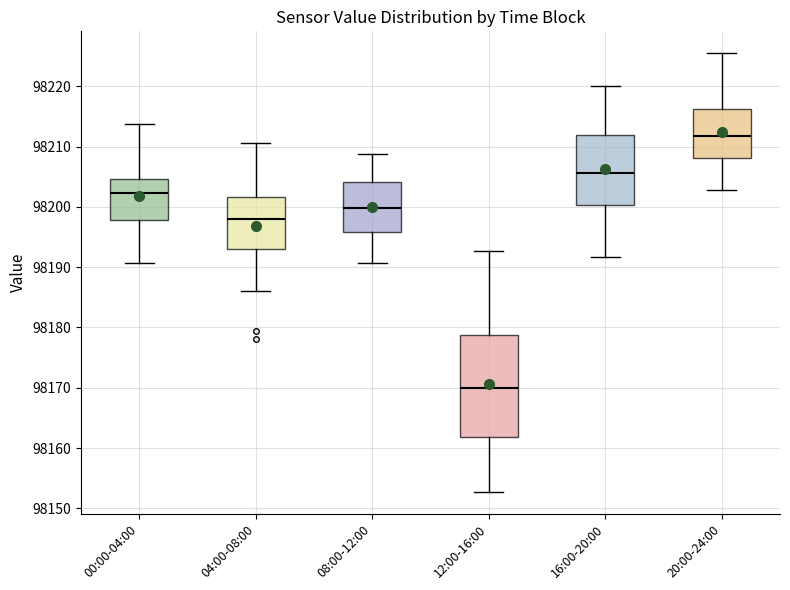

Reading left to right, transcribe this box plot: for each box, give where its median line is, the range the box spans, and where its two whiskers end, as read against the y-axis. The values are not printed on the chart, so give them approximately, as read against the axis.

00:00-04:00: median 98202, box 98198 to 98205, whiskers 98191 to 98214
04:00-08:00: median 98198, box 98193 to 98202, whiskers 98186 to 98211
08:00-12:00: median 98200, box 98196 to 98204, whiskers 98191 to 98209
12:00-16:00: median 98170, box 98162 to 98179, whiskers 98153 to 98193
16:00-20:00: median 98206, box 98200 to 98212, whiskers 98192 to 98220
20:00-24:00: median 98212, box 98208 to 98216, whiskers 98203 to 98226